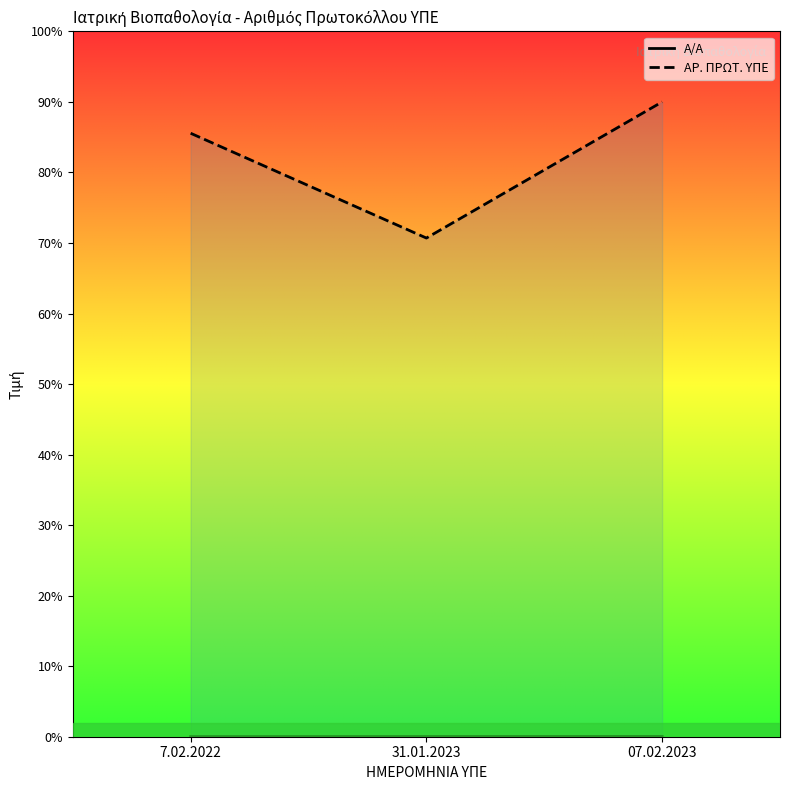

How many distinct data groups are displayed?

2